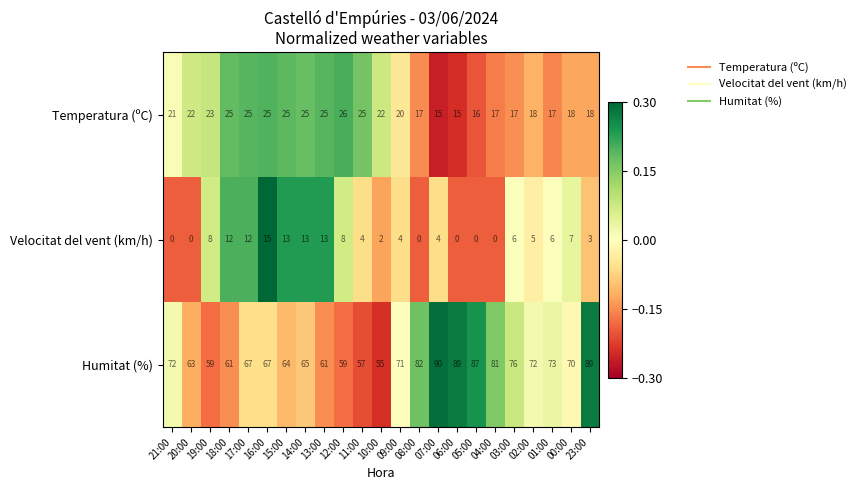

Which series has the largest total across all categories?

Humitat (%)